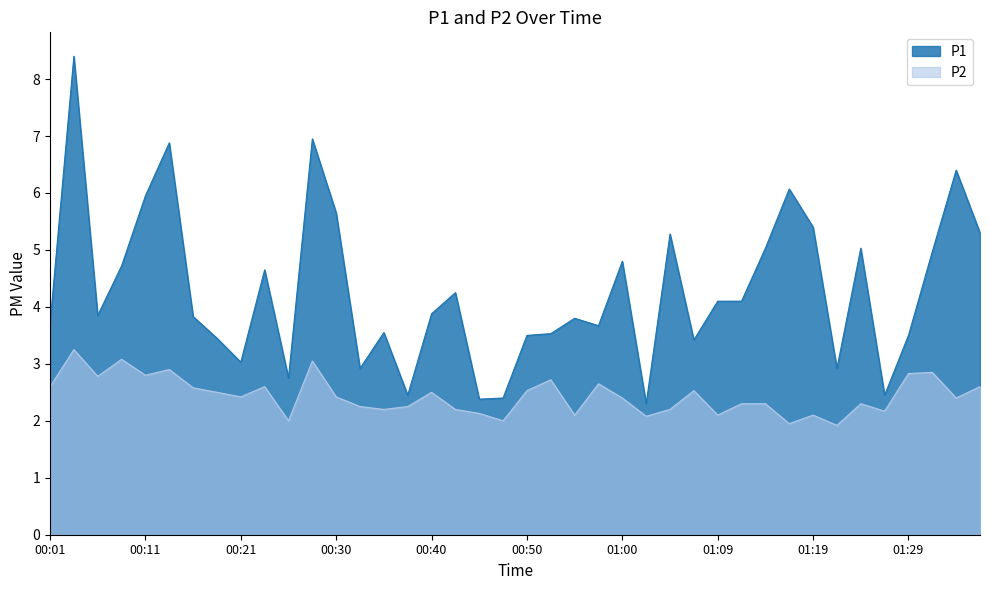

At 01:19, list the series in order from largest to smallest.

P1, P2